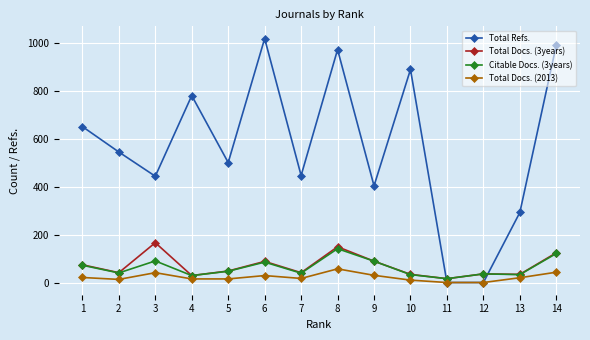

Which label corresponds to the largest value in the chart?

6